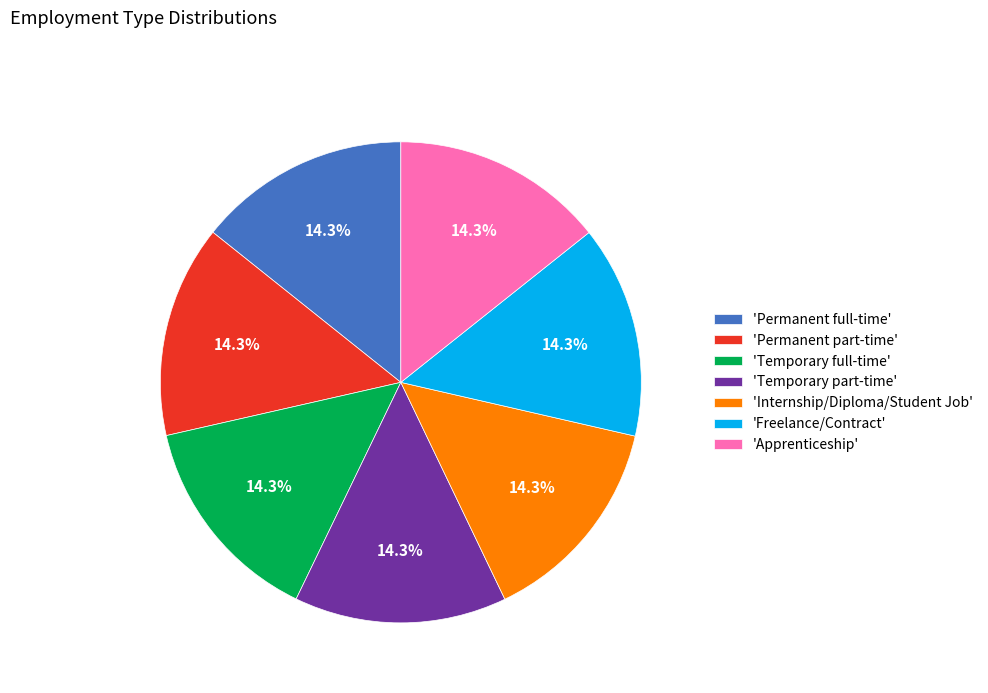

Is there a majority slice in this chart?

No